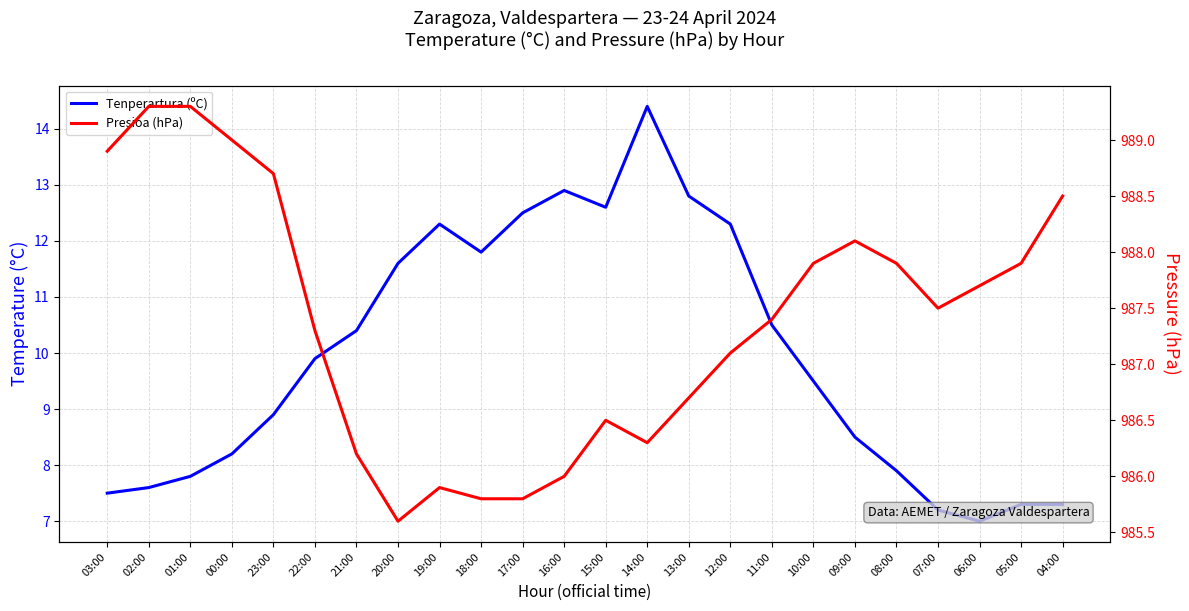

What is the label of the 11th point from the right?

14:00